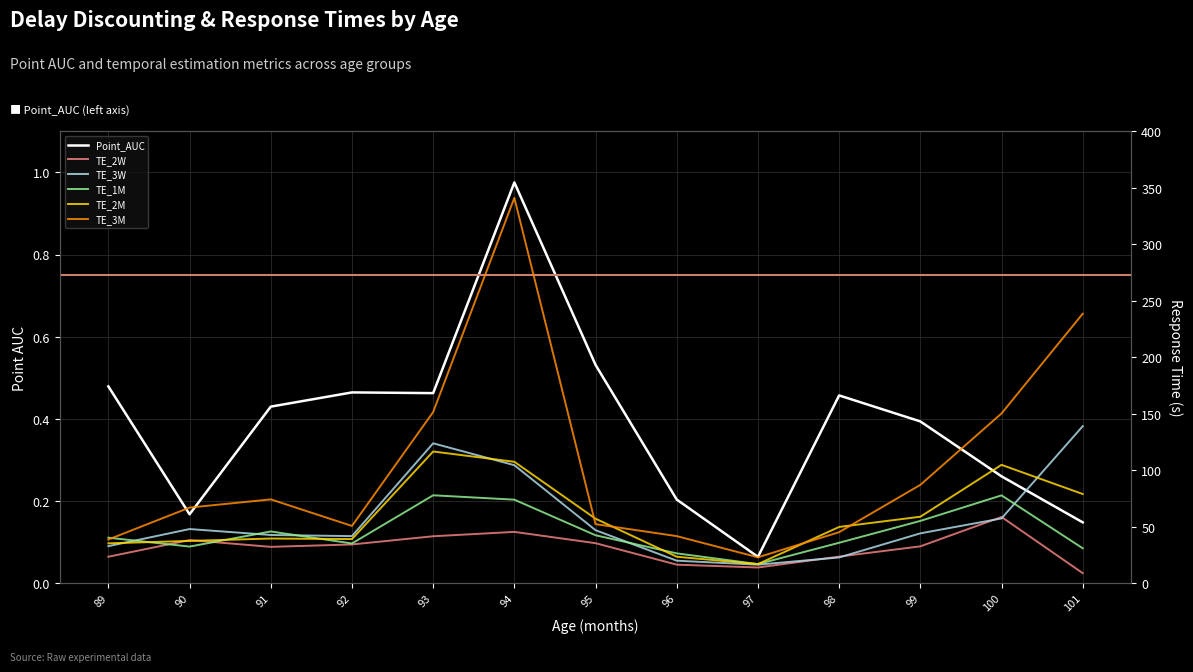

Which category has the highest value in the TE_2M series?

93